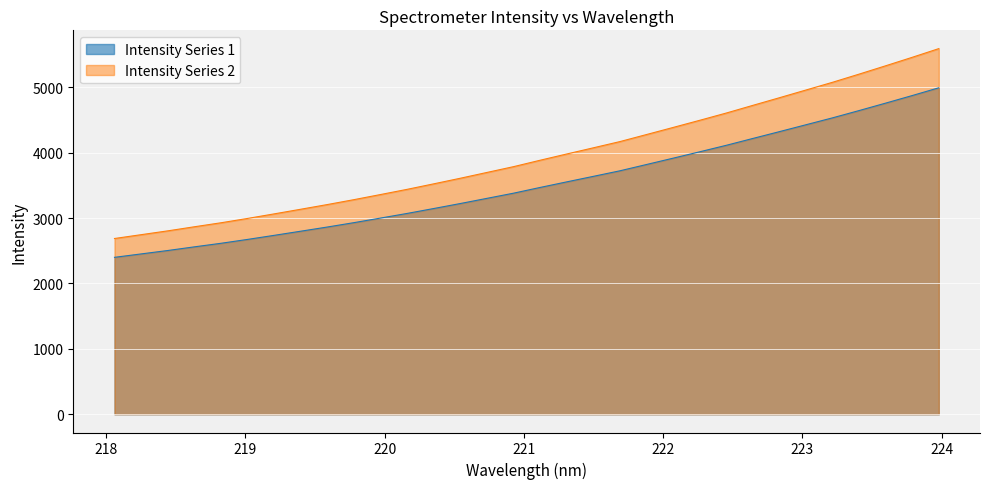

Rank the series by their maximum value, from lowest to highest.

Intensity Series 1, Intensity Series 2